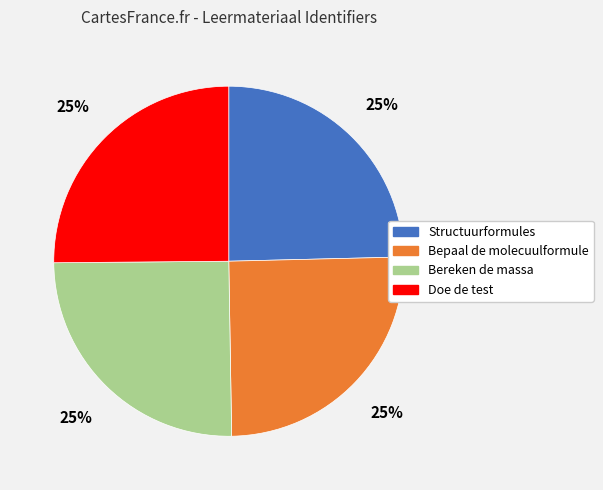

Does Bepaal de molecuulformule represent more than half of the total?

No